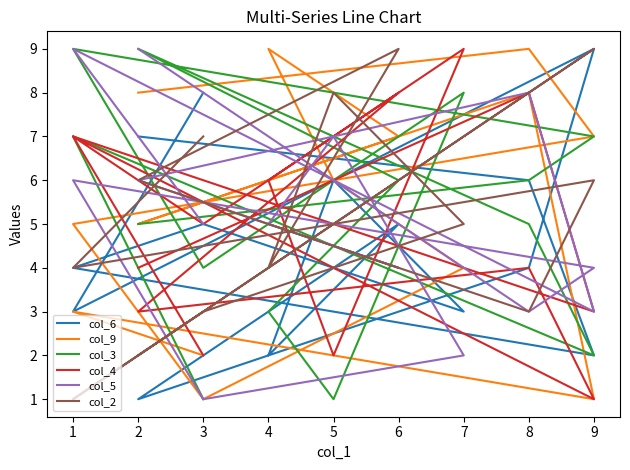

Reading left to right, transcribe all the data shown in this chart.

col_6: 7	6	2	4	5	3	6	2	5	1	4	9	3	8
col_9: 8	9	7	5	1	4	6	9	7	5	8	1	3	2
col_3: 5	6	7	9	4	8	1	3	6	9	5	2	7	1
col_4: 4	8	3	7	5	9	2	6	8	3	4	1	7	2
col_5: 9	3	4	6	1	2	7	5	4	6	8	3	9	5
col_2: 2	8	9	1	3	5	8	4	9	6	3	6	4	7